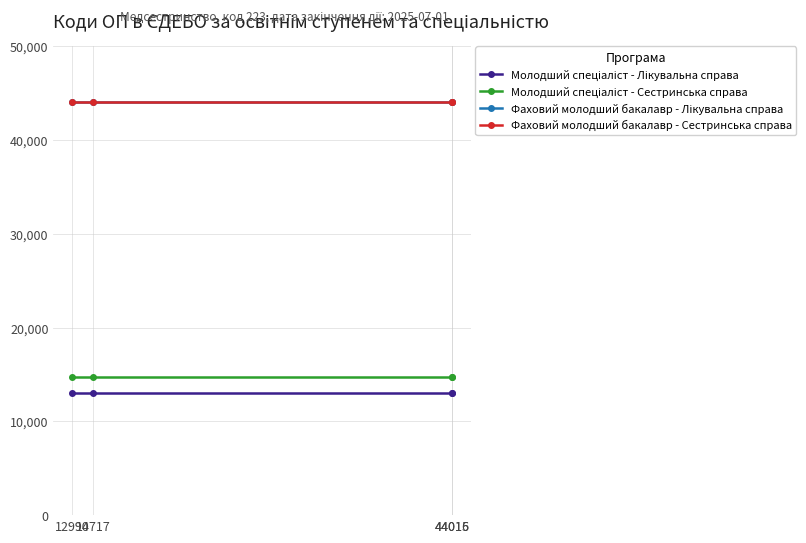

Reading left to right, transcribe all the data shown in this chart.

Молодший спеціаліст - Лікувальна справа: 12990	12990	12990	12990
Молодший спеціаліст - Сестринська справа: 14717	14717	14717	14717
Фаховий молодший бакалавр - Лікувальна справа: 44015	44015	44015	44015
Фаховий молодший бакалавр - Сестринська справа: 44016	44016	44016	44016